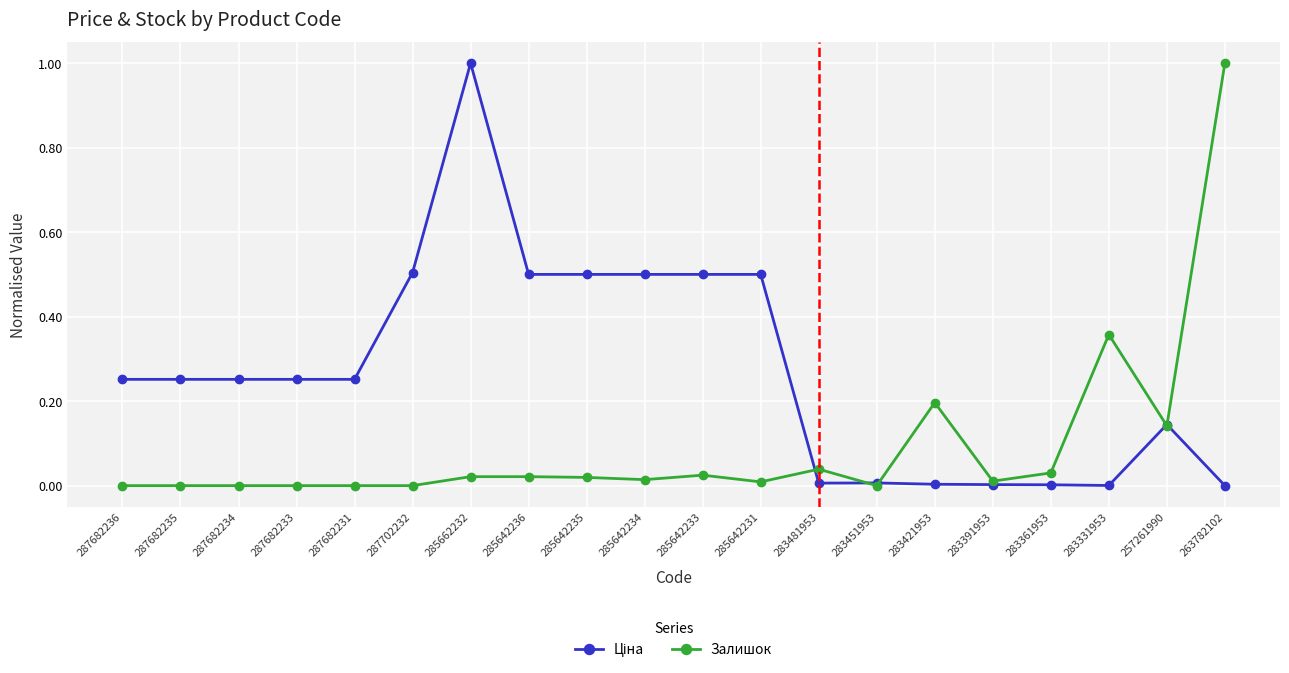

What position from the left is 287682231?

5